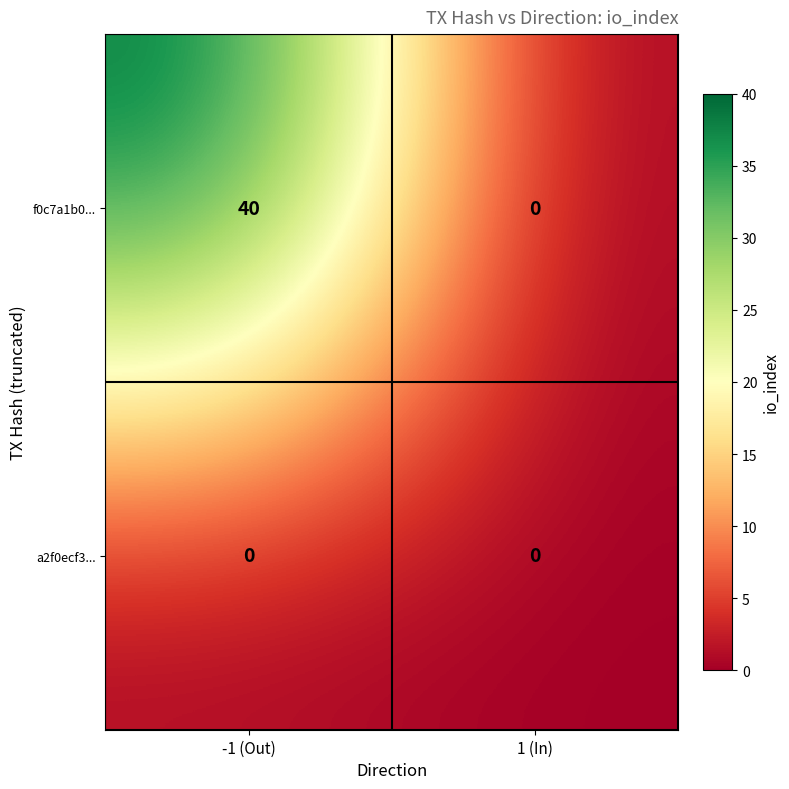

At -1 (Out), list the series in order from smallest to largest.

a2f0ecf3..., f0c7a1b0...